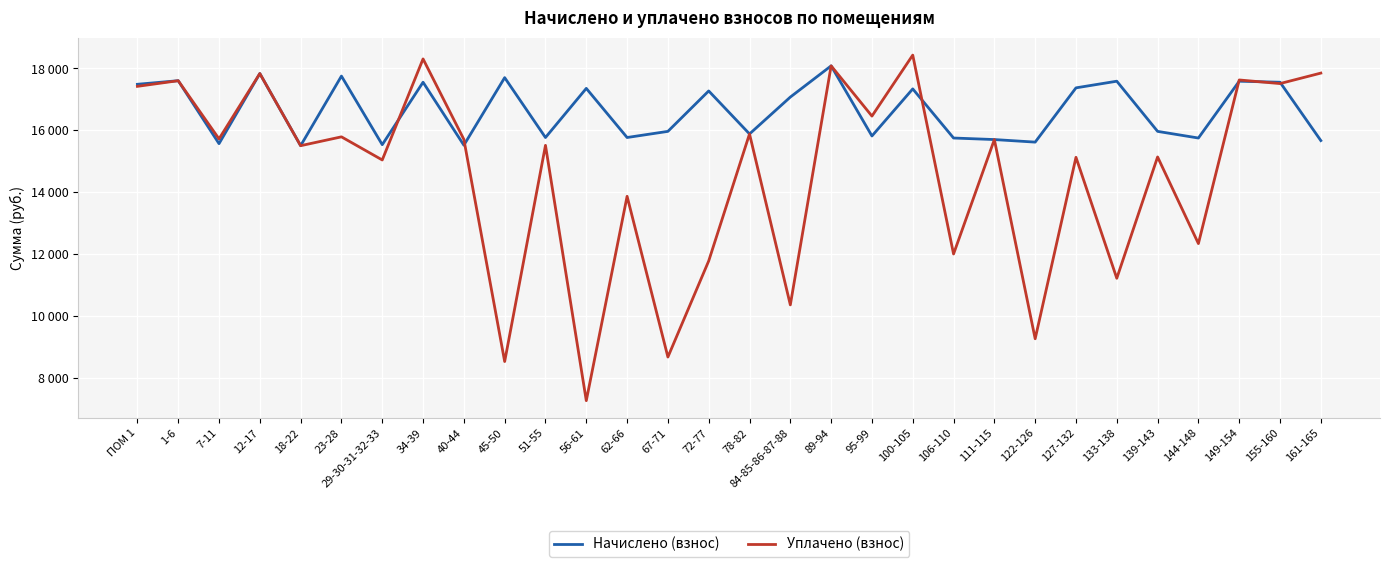

What are all the series names shown in the legend?

Начислено (взнос), Уплачено (взнос)